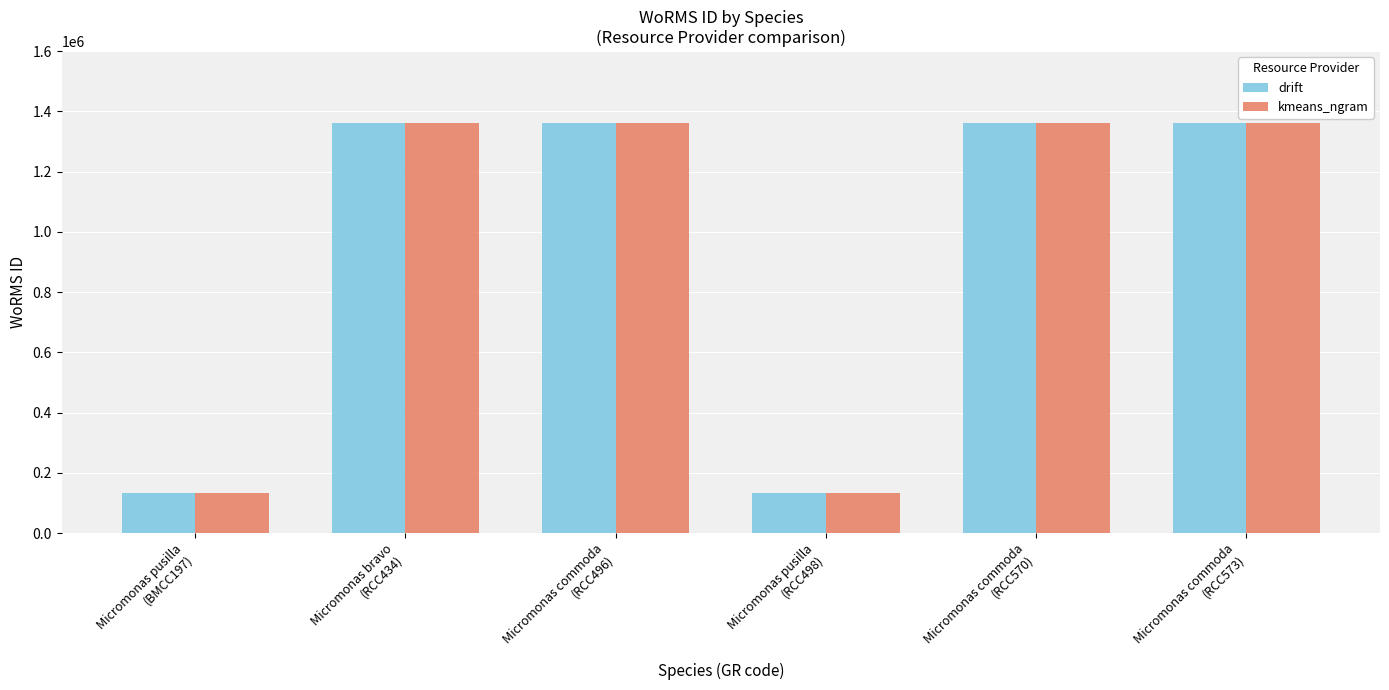

The value of kmeans_ngram at Micromonas pusilla
(BMCC197) is 194005. True or false?

False